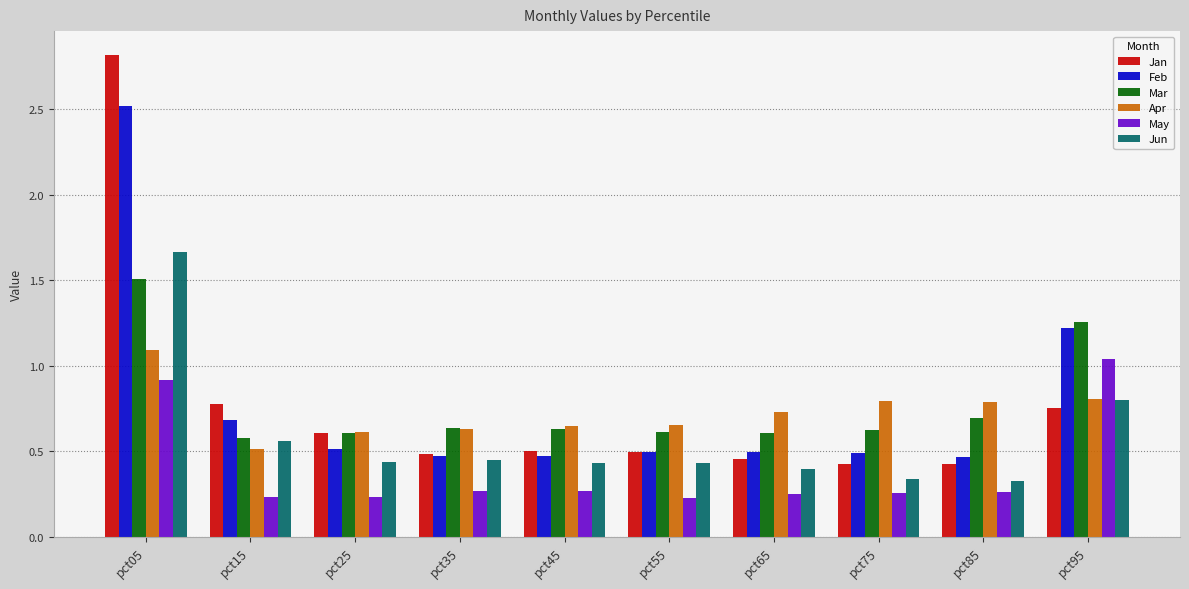

What is the maximum value shown in the chart?

2.8